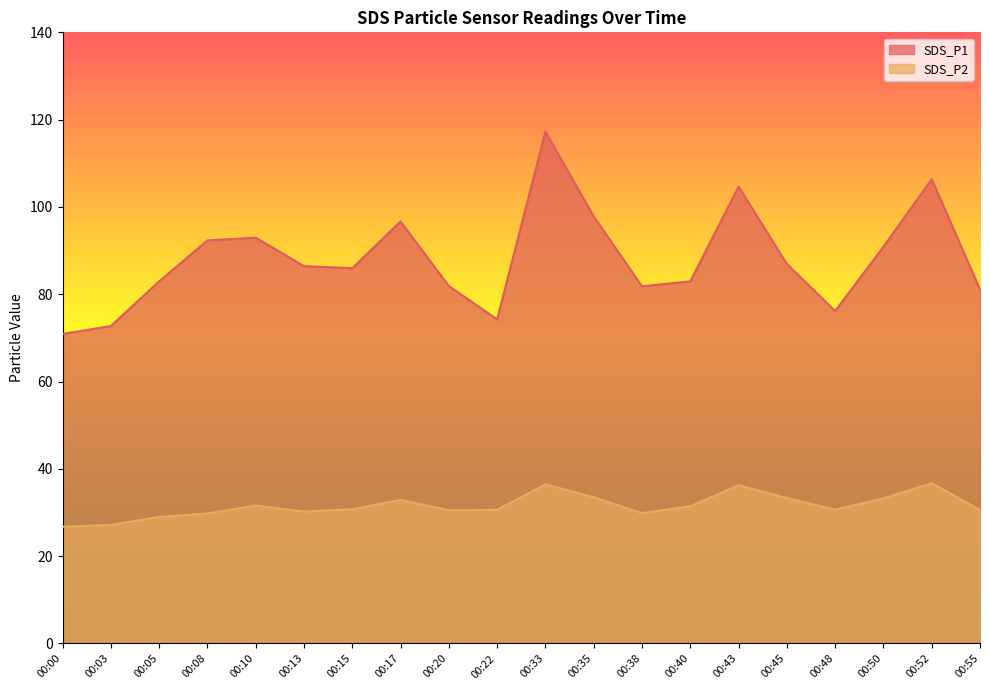

Between 00:15 and 00:17, which series saw the biggest shift?

SDS_P1